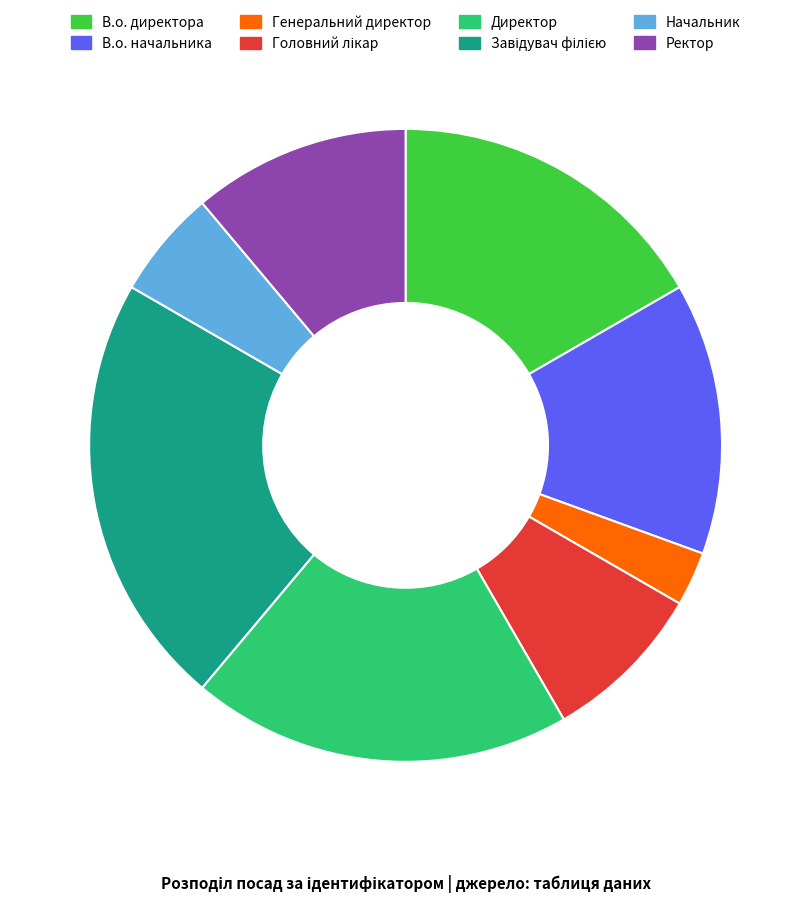

How many segments does this pie chart have?

8